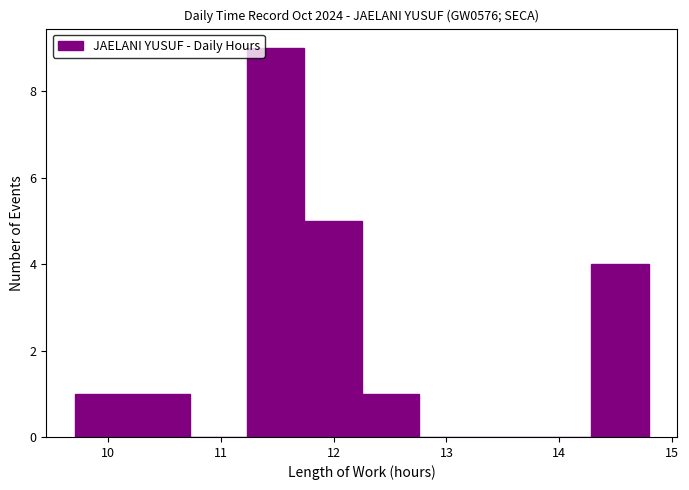

Reading left to right, transcribe this chart: for each bar, give the range it covers on the x-axis and its height. Neither the bar edges nor the heights are printed on the chart, so give them approximately, as read against the axes.

9.7 to 10.2: 1
10.2 to 10.7: 1
10.7 to 11.2: 0
11.2 to 11.7: 9
11.7 to 12.3: 5
12.3 to 12.8: 1
12.8 to 13.3: 0
13.3 to 13.8: 0
13.8 to 14.3: 0
14.3 to 14.8: 4